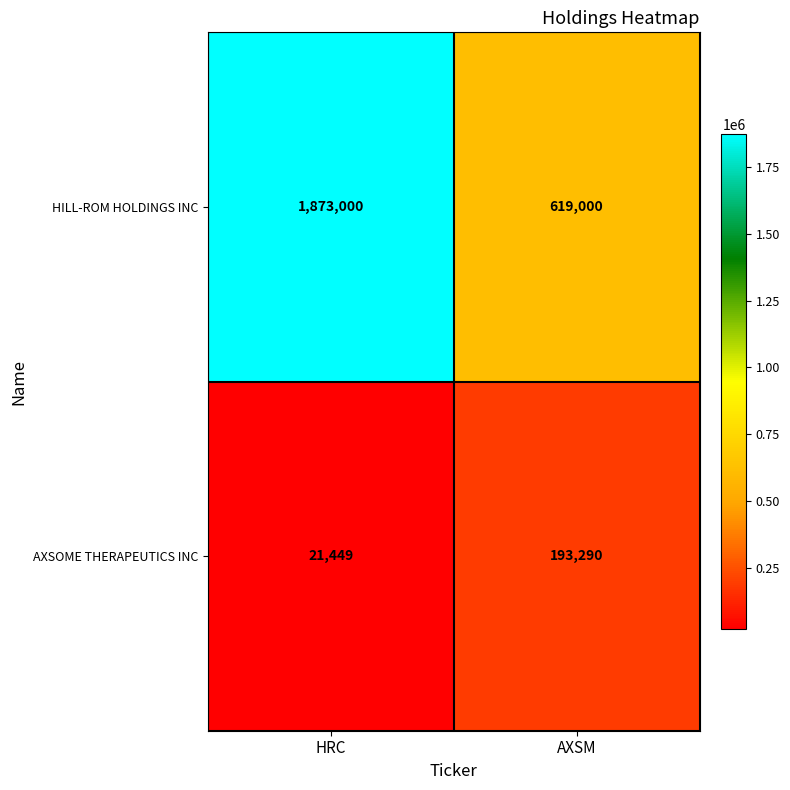

The value of AXSOME THERAPEUTICS INC at AXSM is 313522. True or false?

False